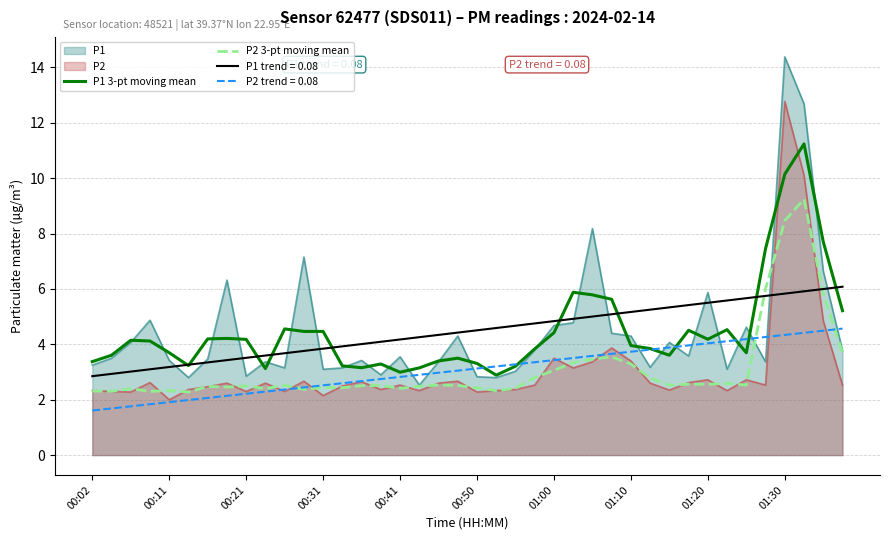

Which series has the largest range (max minus min)?

P1